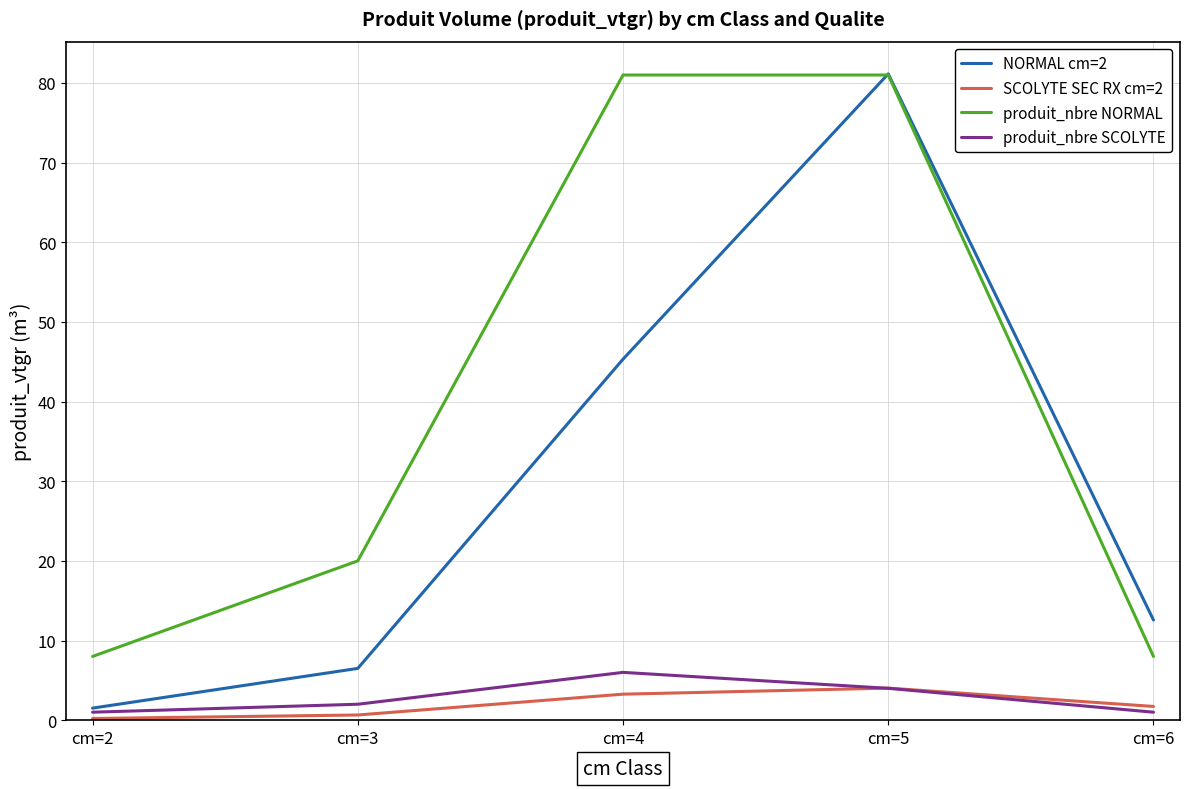

What is the approximate value of produit_nbre SCOLYTE at cm=3?

2.0